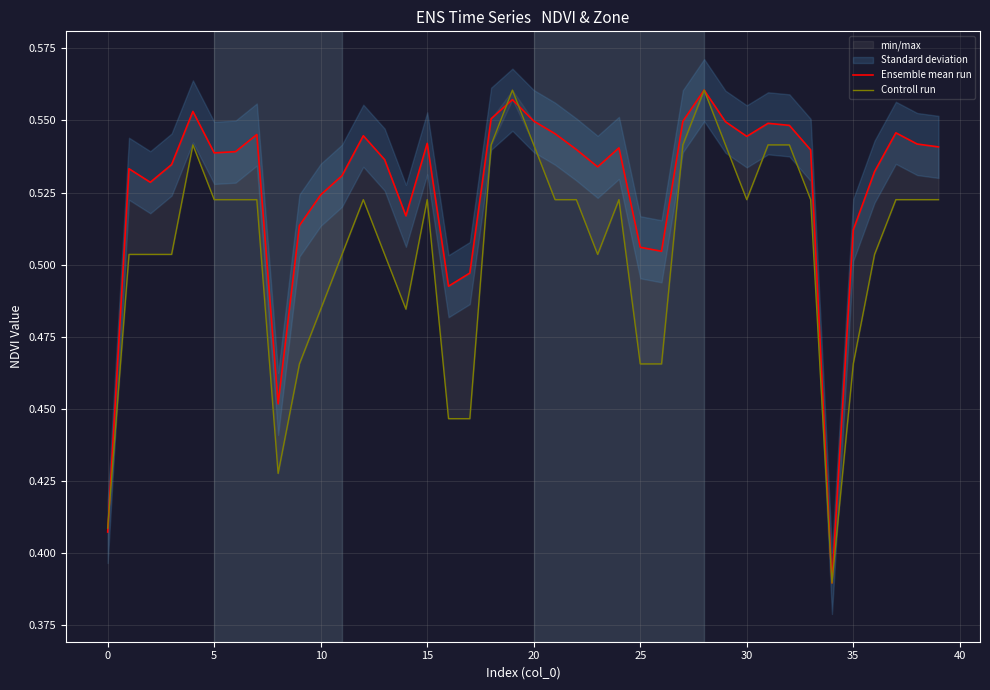

At which label is Controll run closest to 0?

34